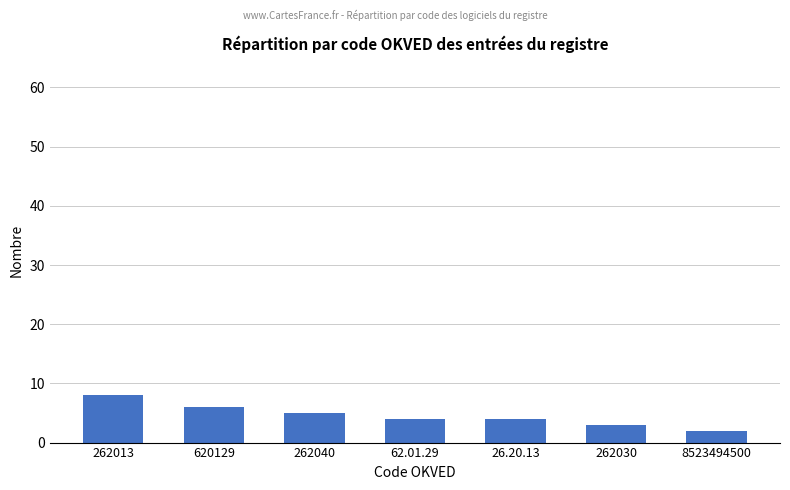

Does the chart contain stacked bars?

No